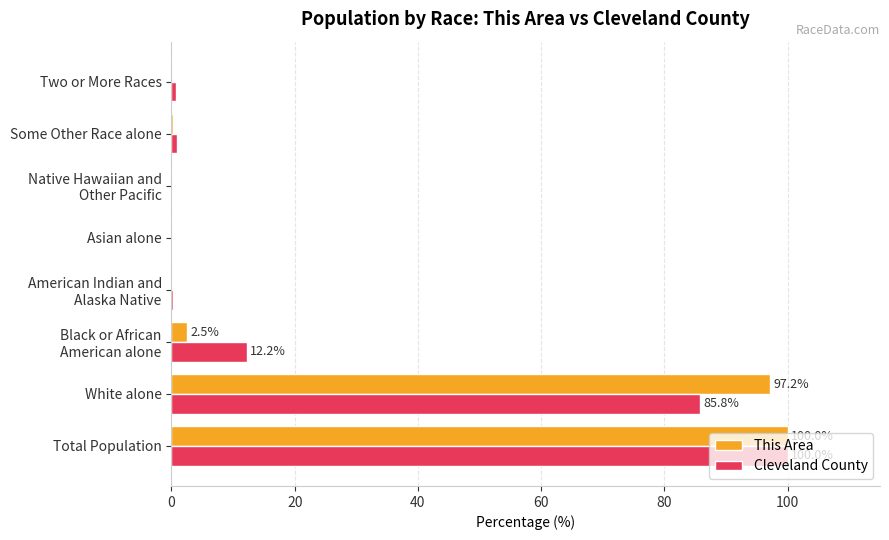

True or false: This Area has a value of 42.7 at Asian alone.

False